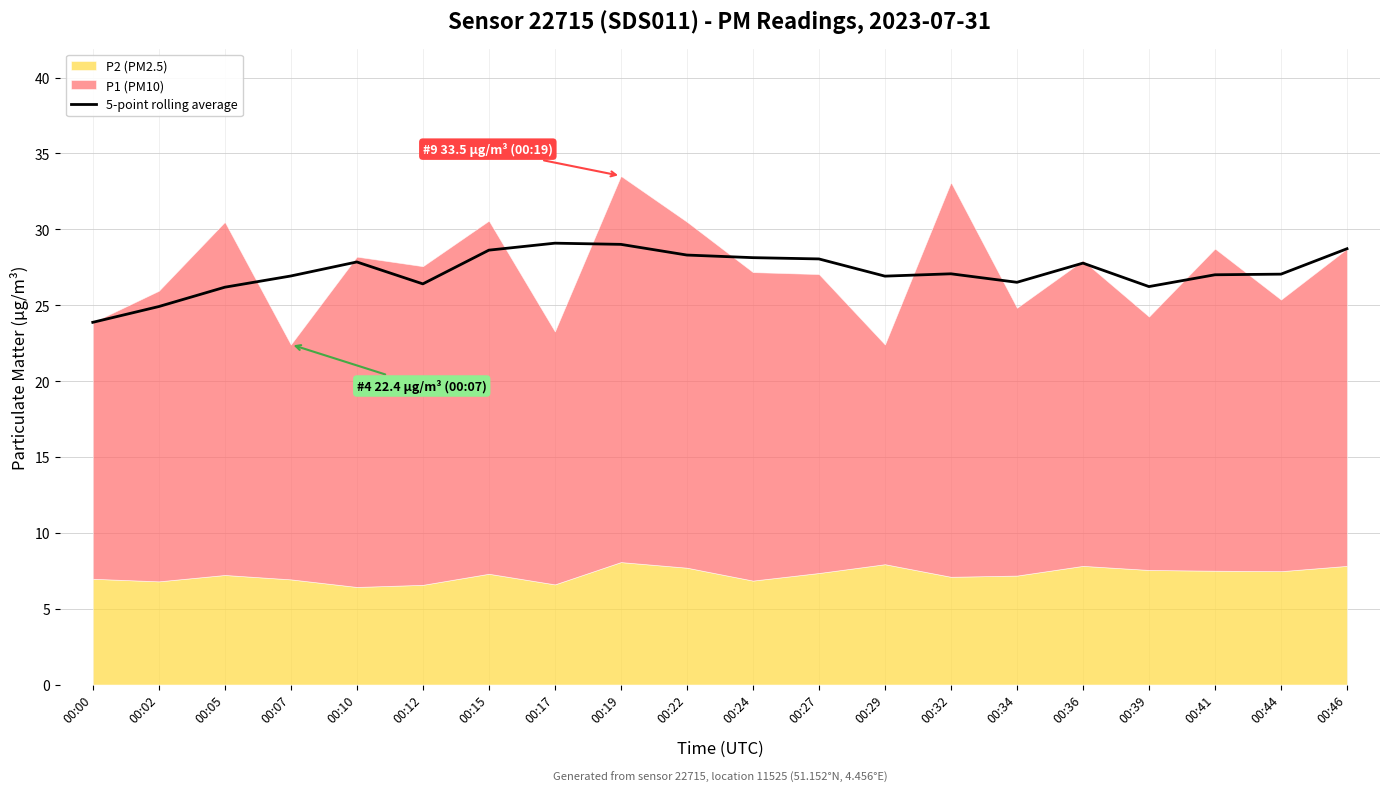

What is the minimum value for 5-point rolling average?

23.9